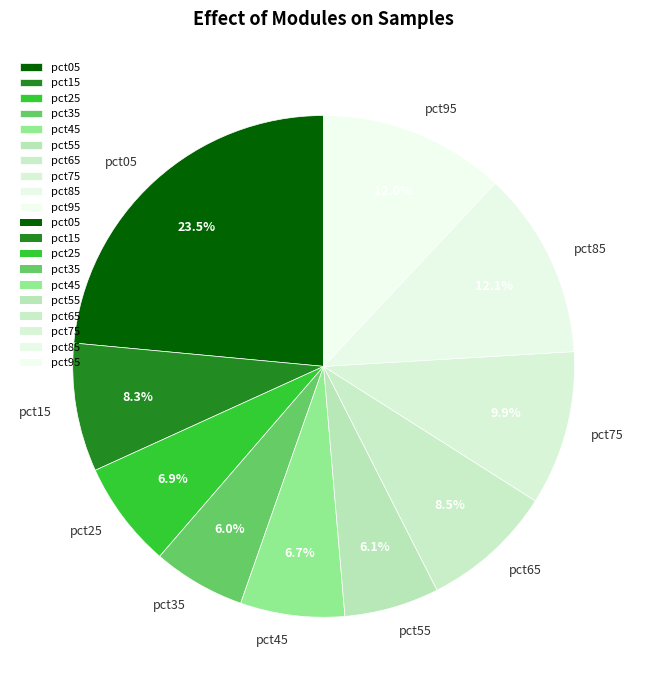

Which category has the biggest portion of the pie?

pct05